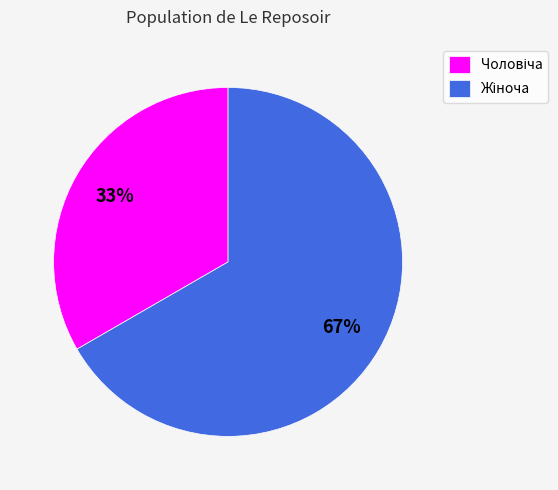

Is there a majority slice in this chart?

Yes